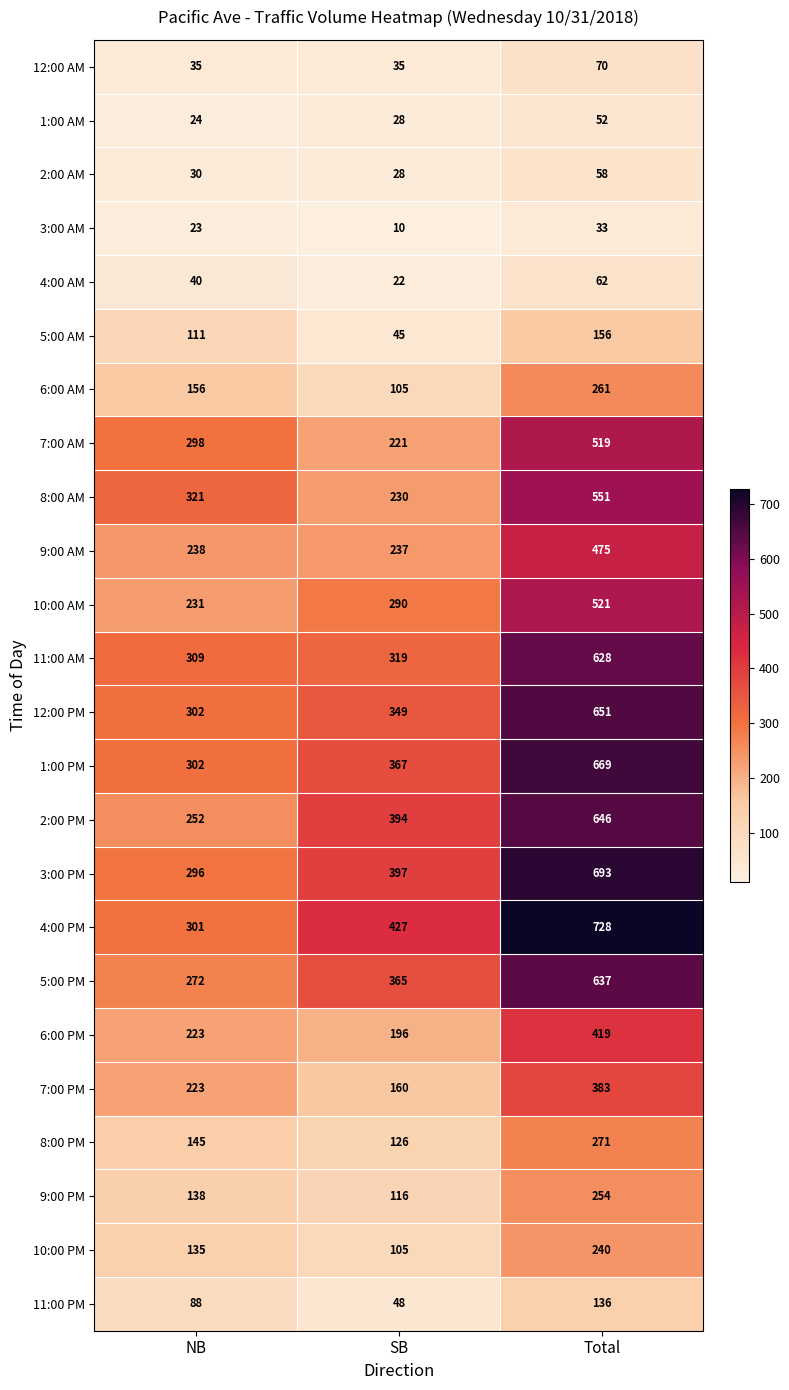

What is the difference between the highest and lowest values at SB?

417